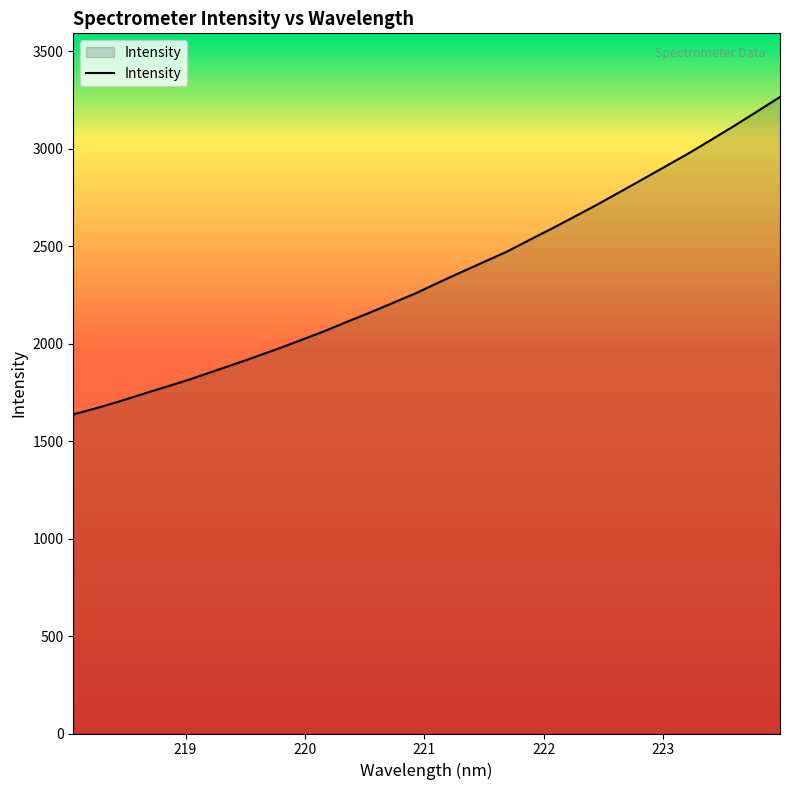

What is the sum of all values?

74996.2